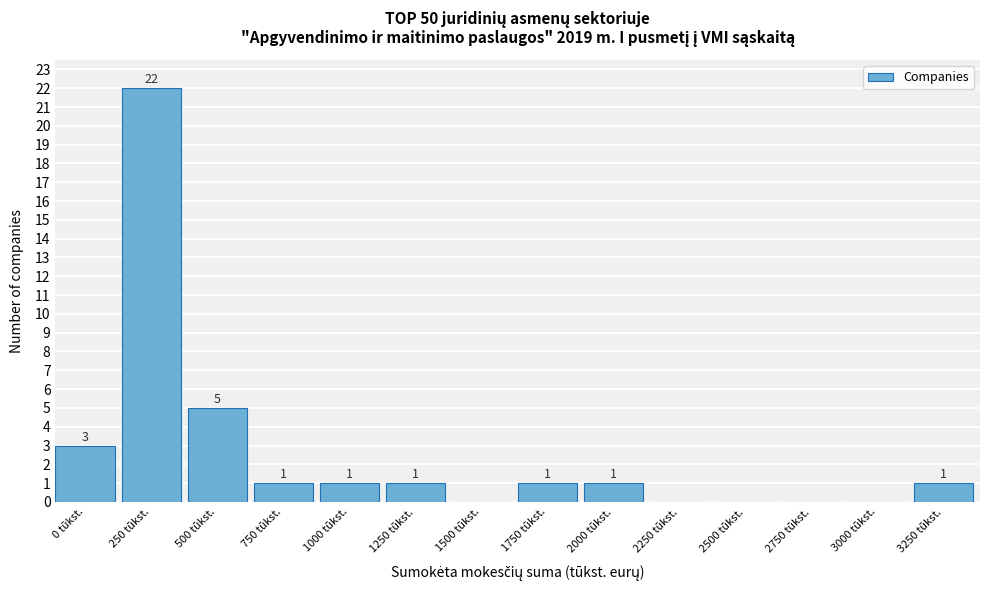

Reading right to left, extract all data points from this chart.

3250 tūkst.=1	3000 tūkst.=0	2750 tūkst.=0	2500 tūkst.=0	2250 tūkst.=0	2000 tūkst.=1	1750 tūkst.=1	1500 tūkst.=0	1250 tūkst.=1	1000 tūkst.=1	750 tūkst.=1	500 tūkst.=5	250 tūkst.=22	0 tūkst.=3